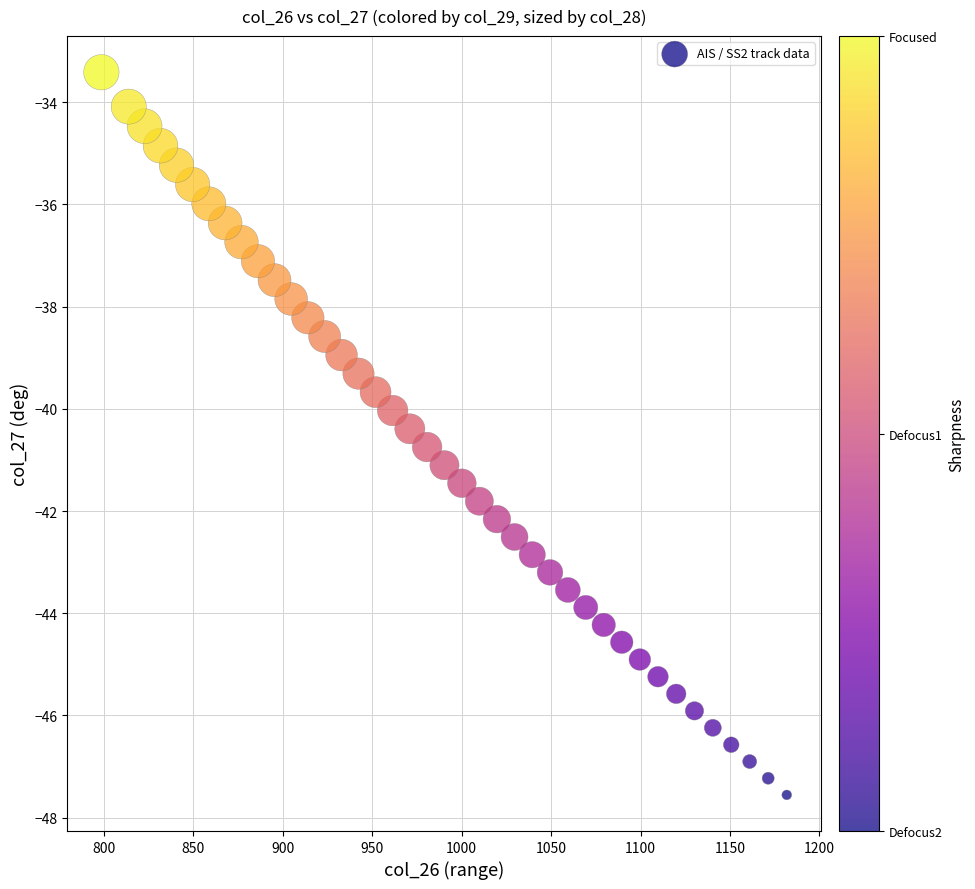

What is the range of X values (max minus min)?

383.2